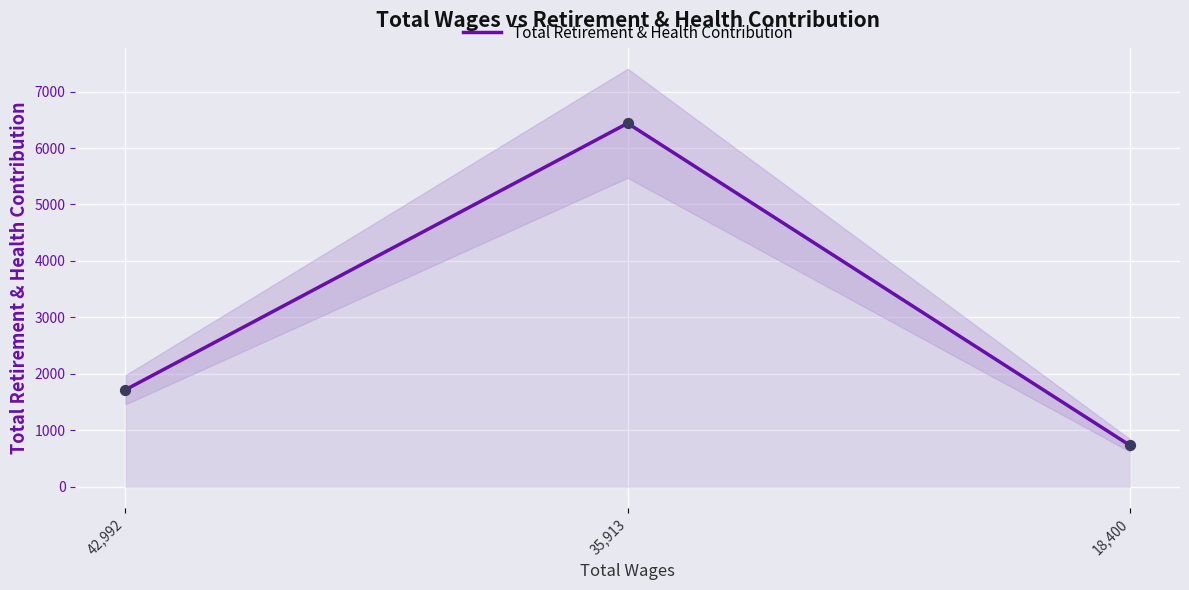

What is the ratio of the value at 42,992 to the value at 18,400?

2.3